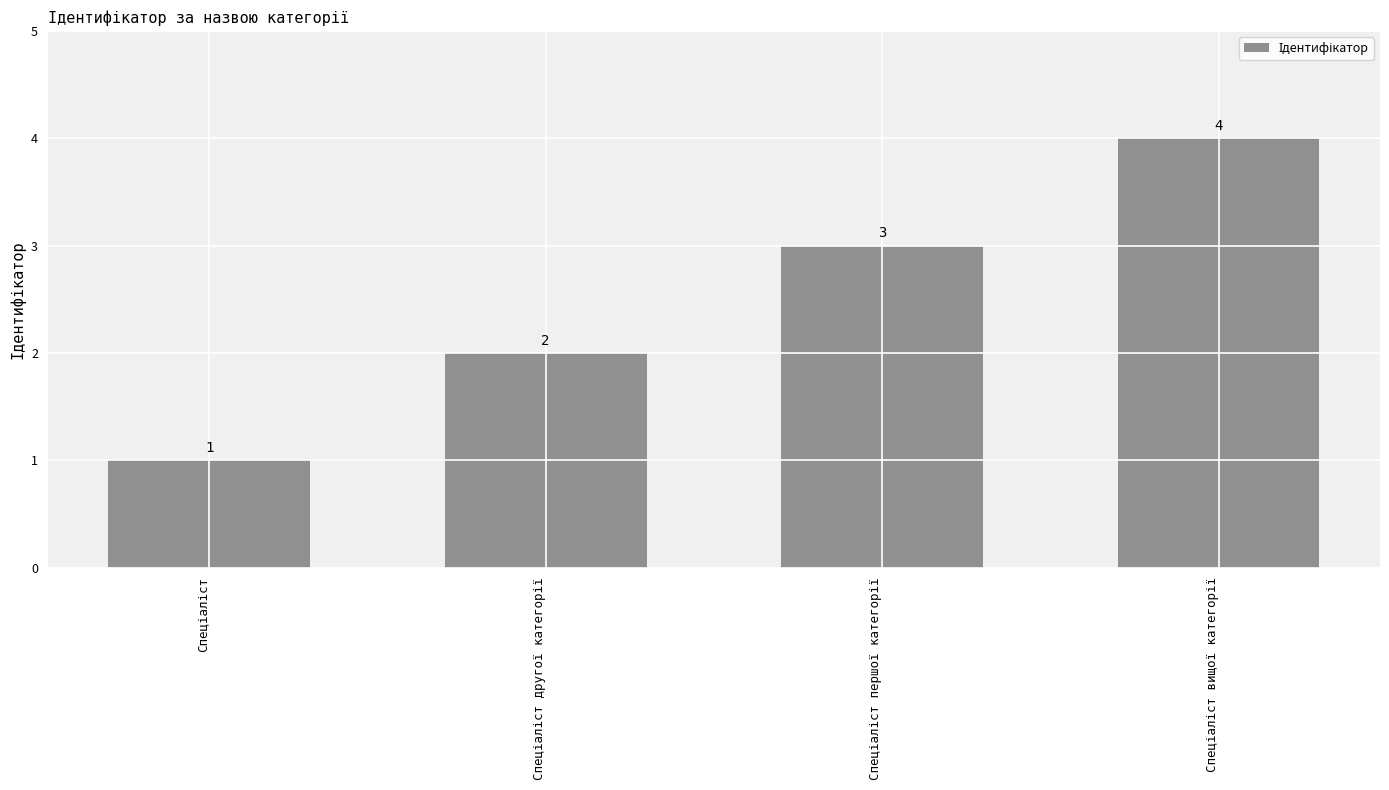

Count the values in the range 2 to 4.

3